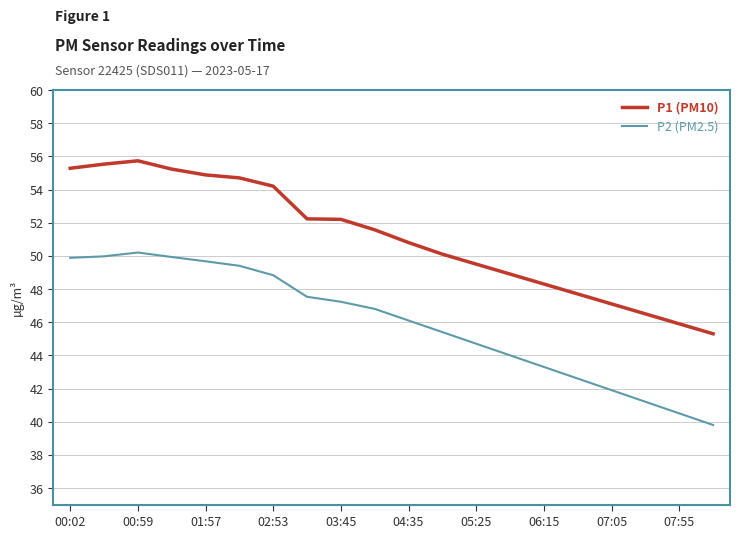

Which series has the widest spread of values?

P1 (PM10)